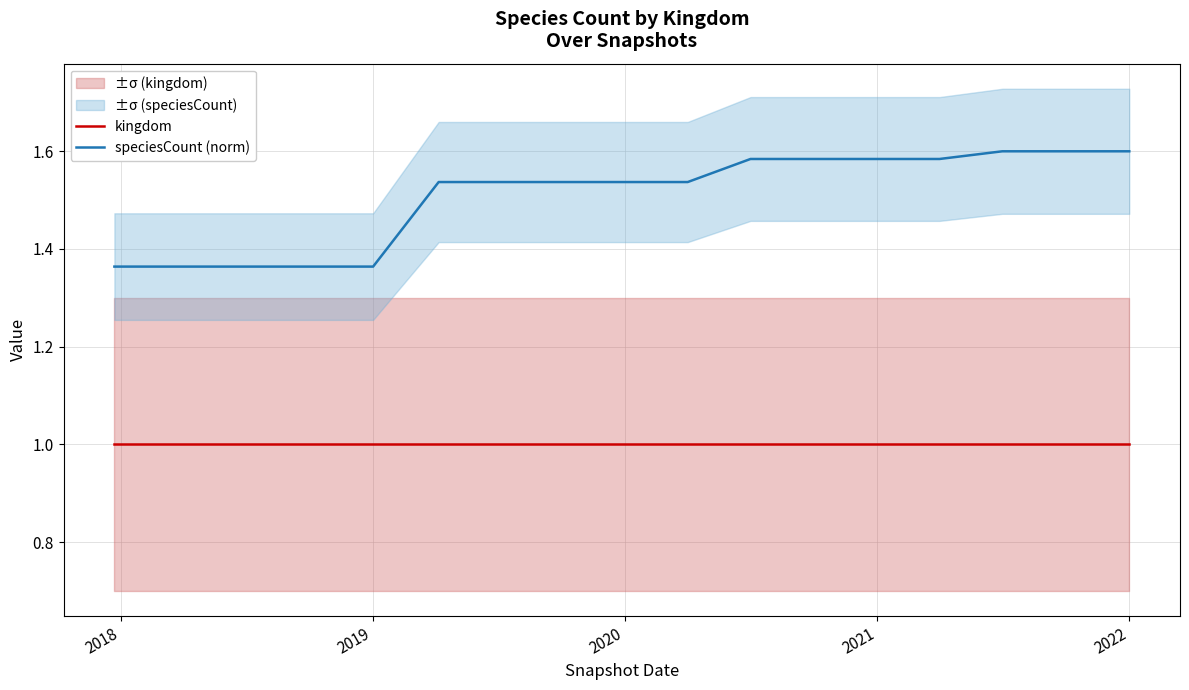

What is the value of the speciesCount (norm) point at the 16th from the left?

1.6